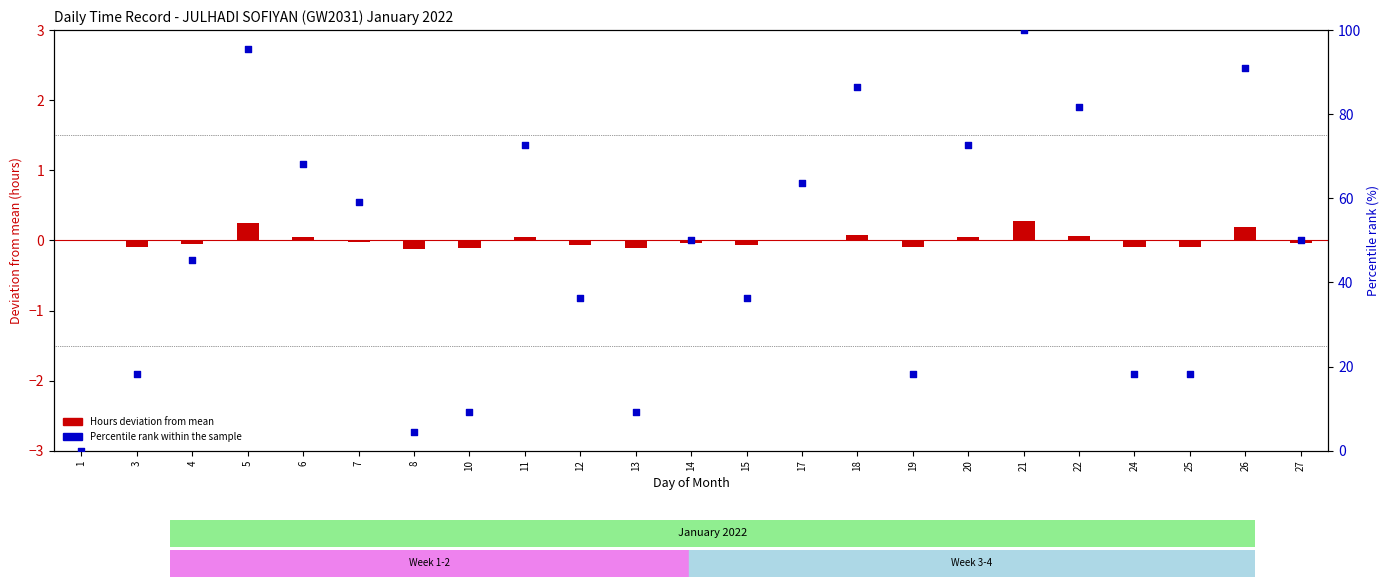

Which series contains the lowest Y value?

Hours deviation from mean